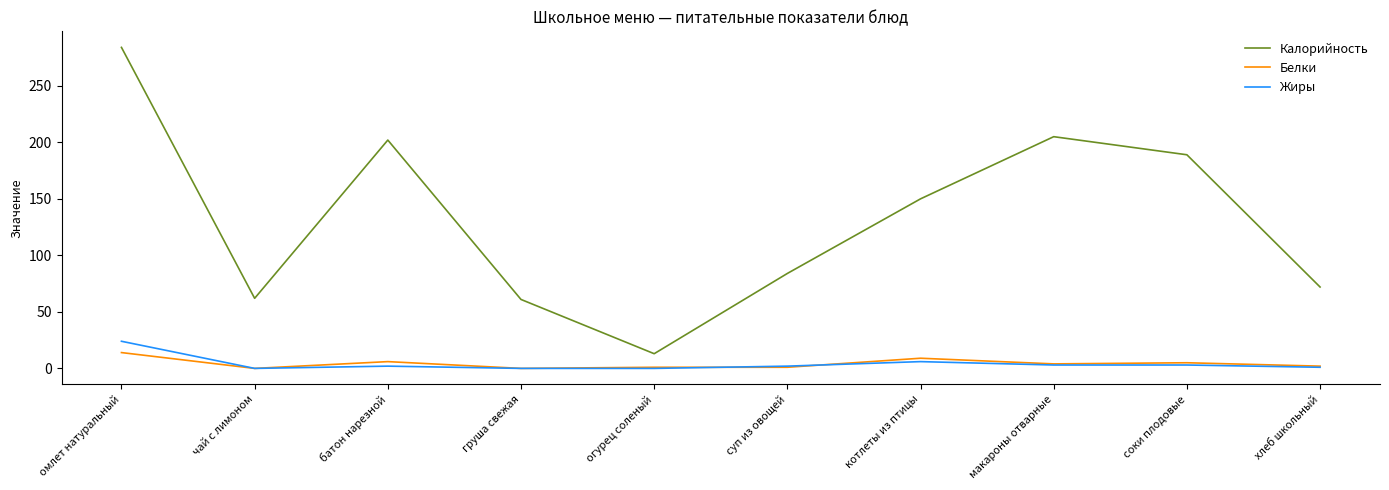

What is the maximum value for Белки?

14